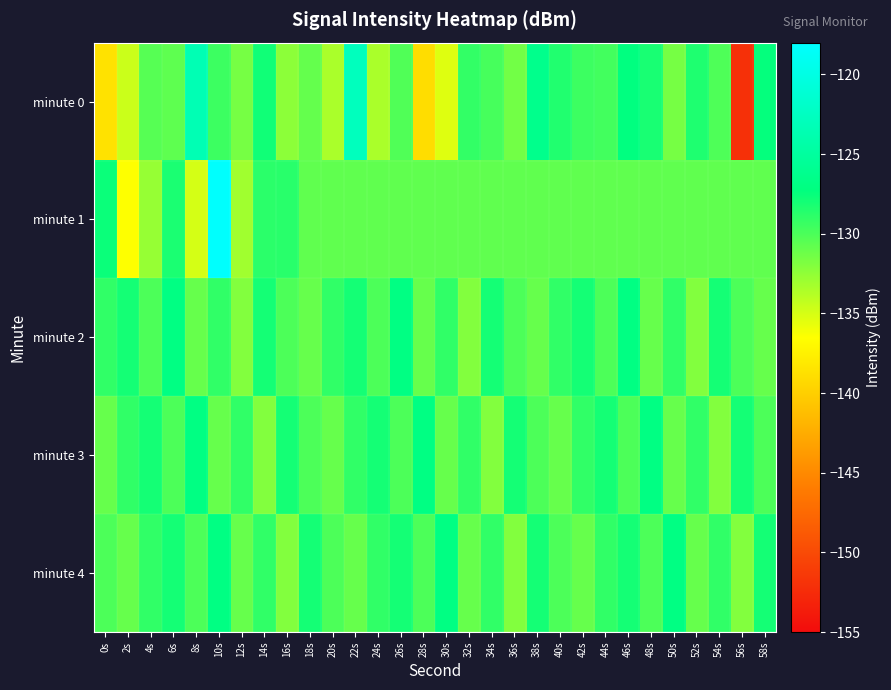

Which series has the widest spread of values?

minute 0